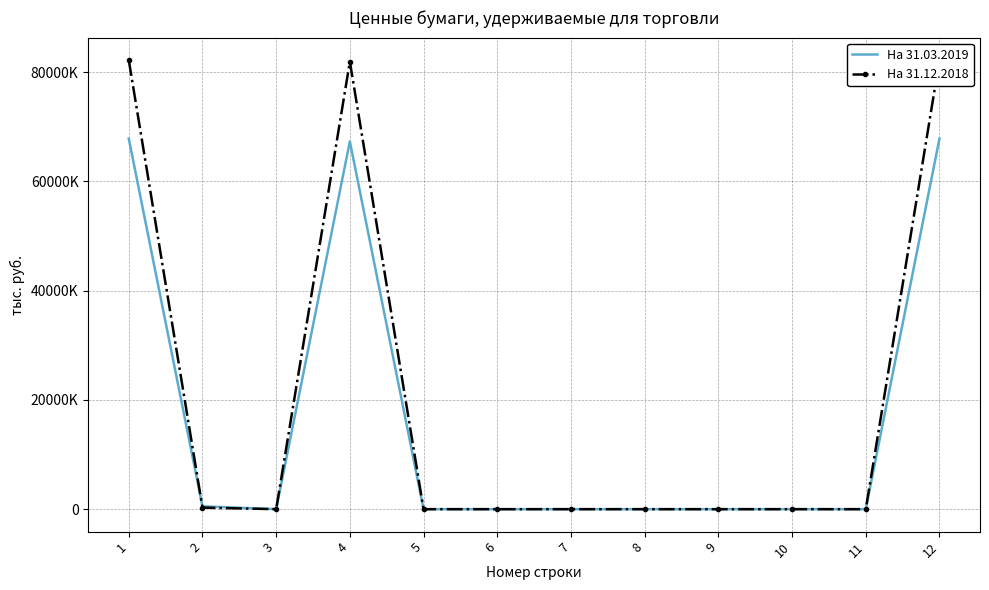

What are all the series names shown in the legend?

На 31.03.2019, На 31.12.2018